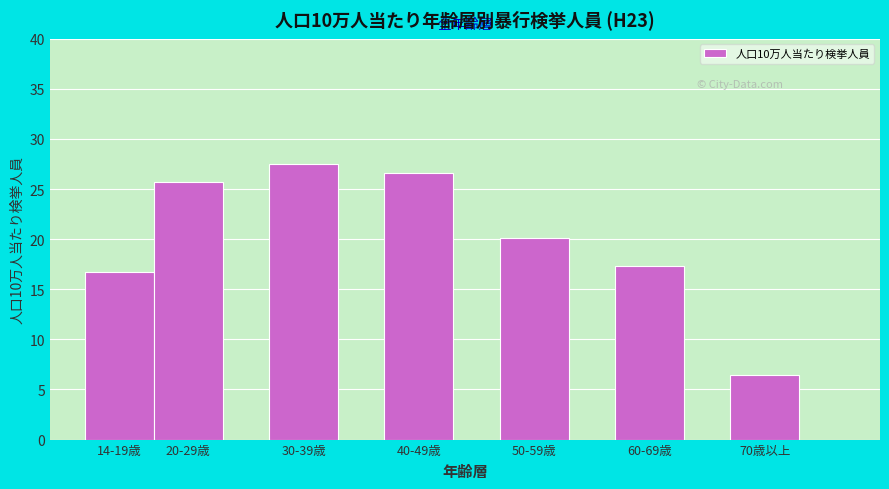

Reading left to right, extract all data points from this chart.

16.7	25.7	27.5	26.6	20.1	17.3	6.4